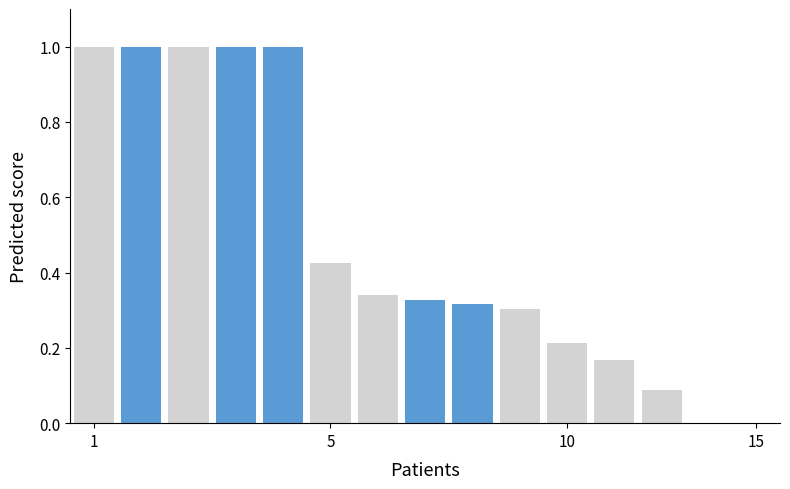

What is the sum of all values?

7.2